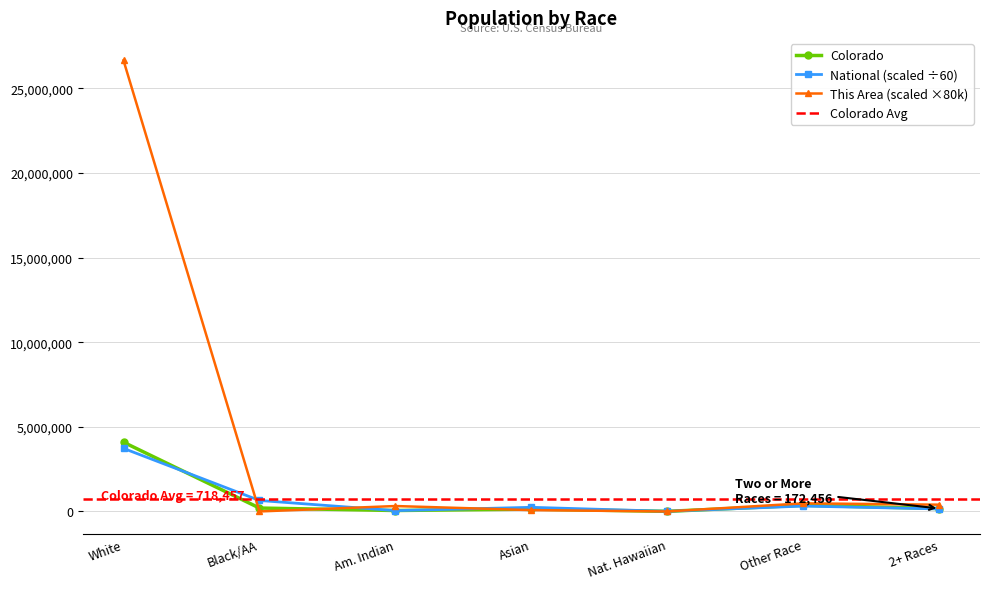

The value of Colorado at Black/AA is 201737.0. True or false?

True